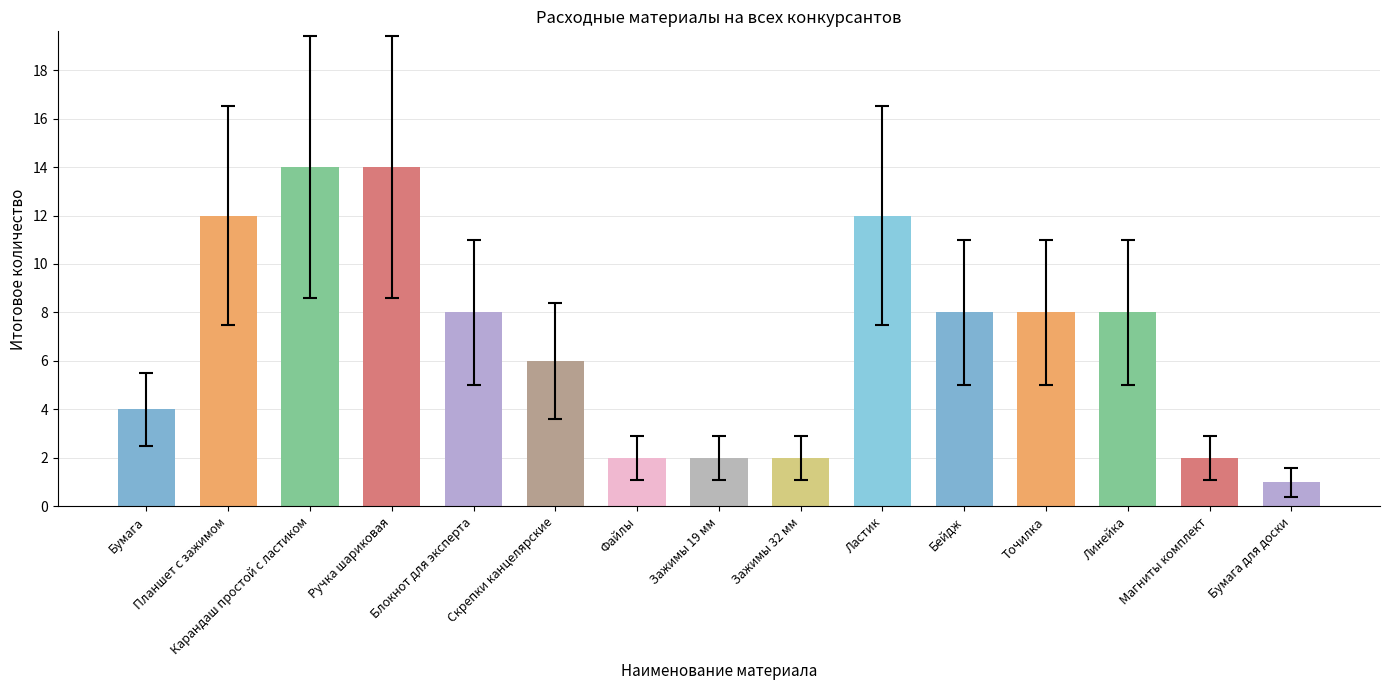

What is the label of the 2nd bar from the right?

Магниты комплект